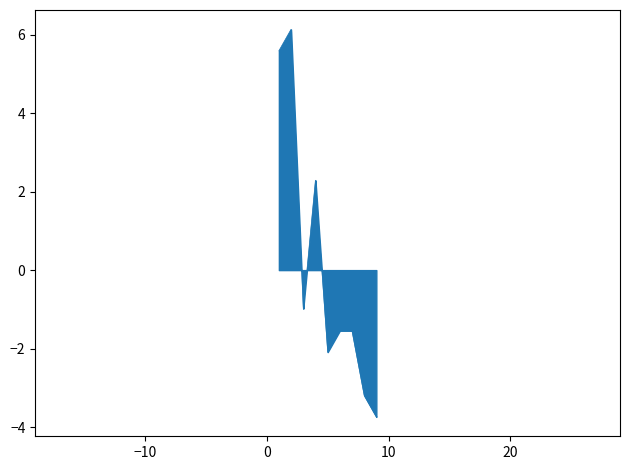

What is the difference between the maximum and minimum values?

9.9